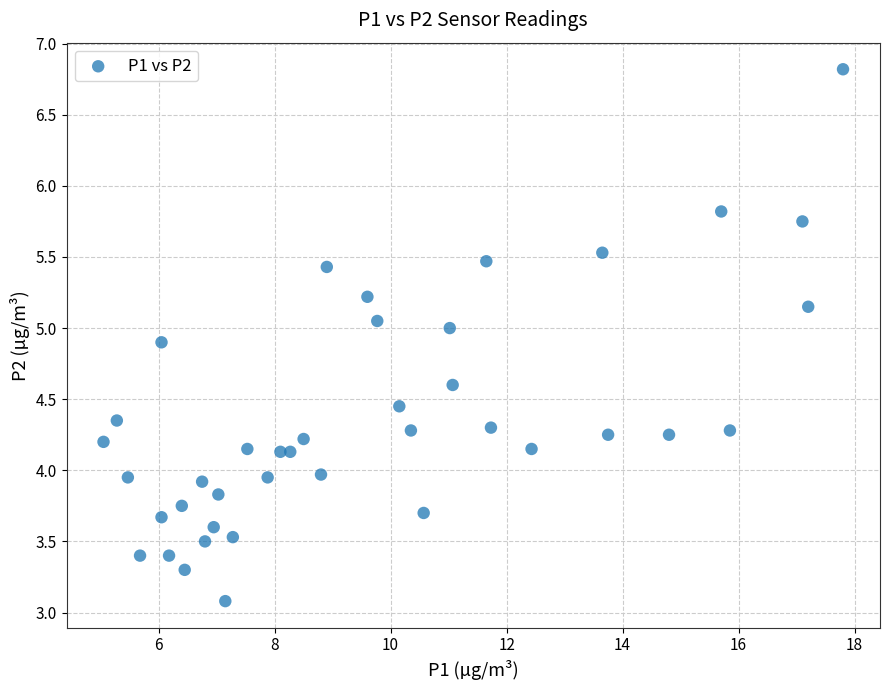

What is the range of X values (max minus min)?

12.8